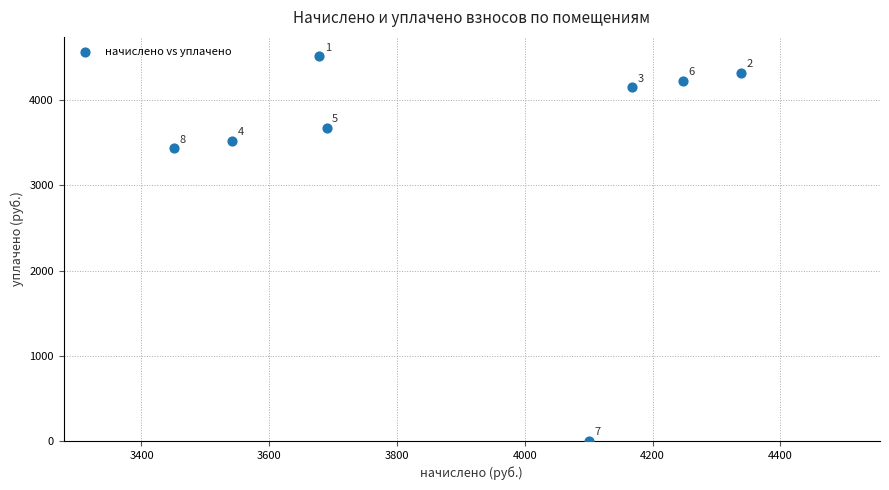

What Y value in the scatter plot is closest to 2257?

3433.9